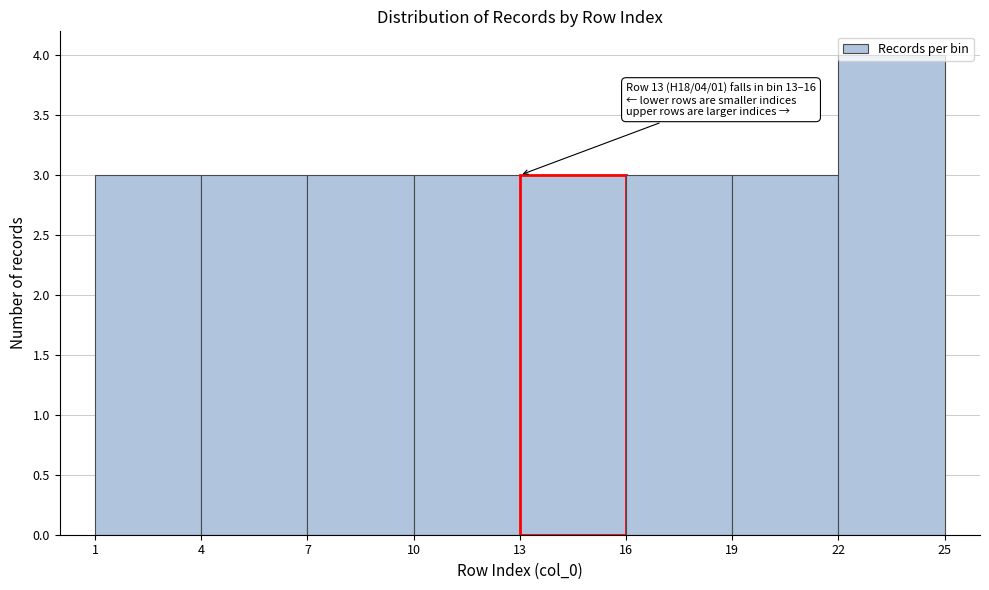

Over which range of the x-axis is the bar tallest?

22 to 25